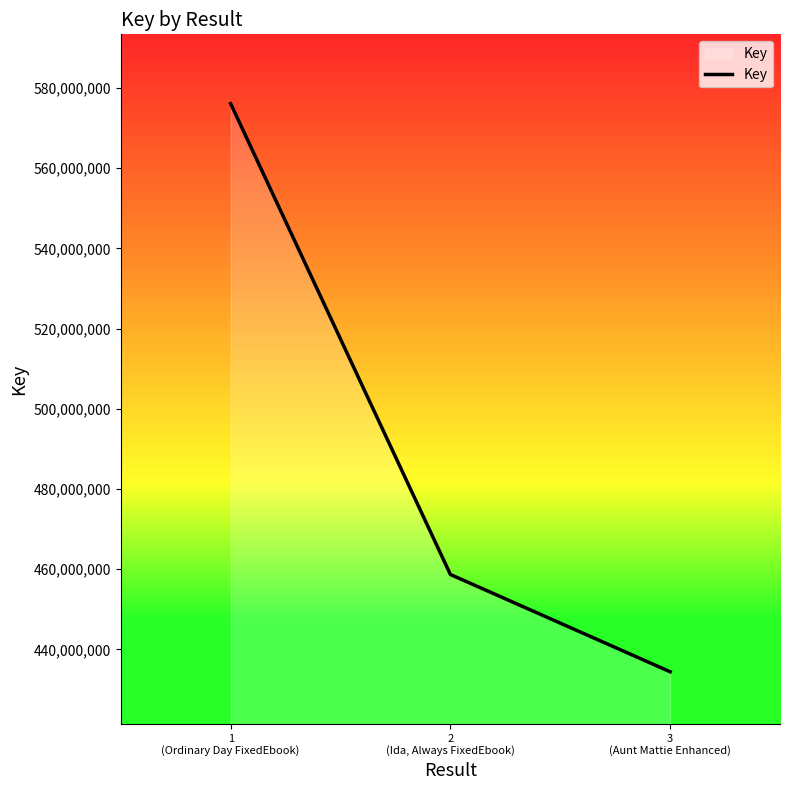

What is the difference between the maximum and minimum values?

141643917